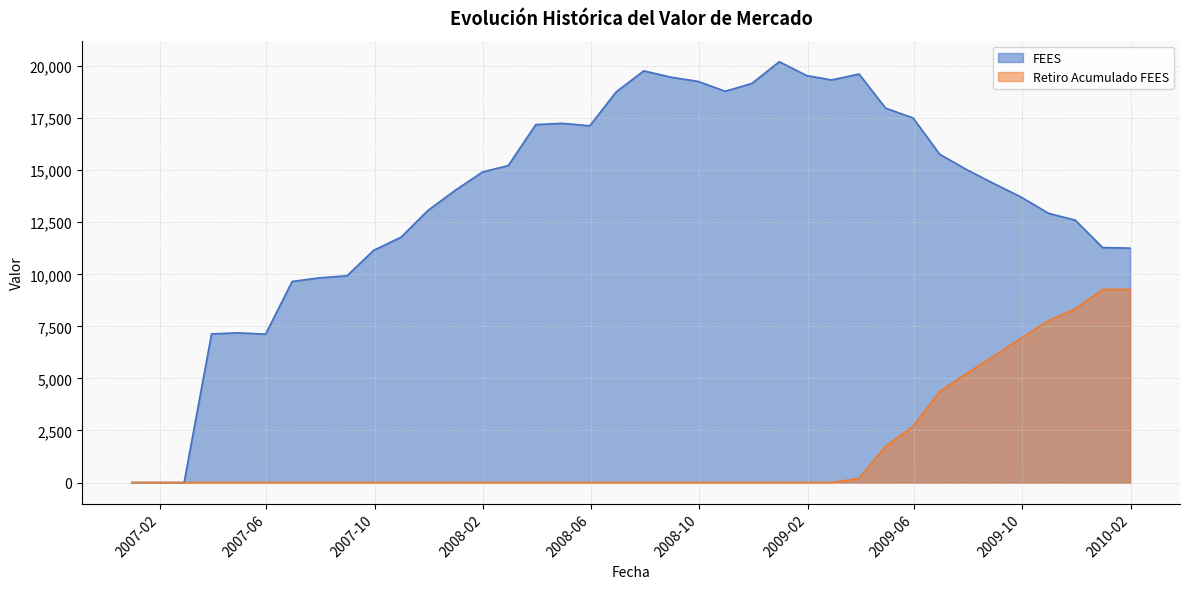

What is the difference between the maximum and second lowest values in the Retiro Acumulado FEES series?

9277.7